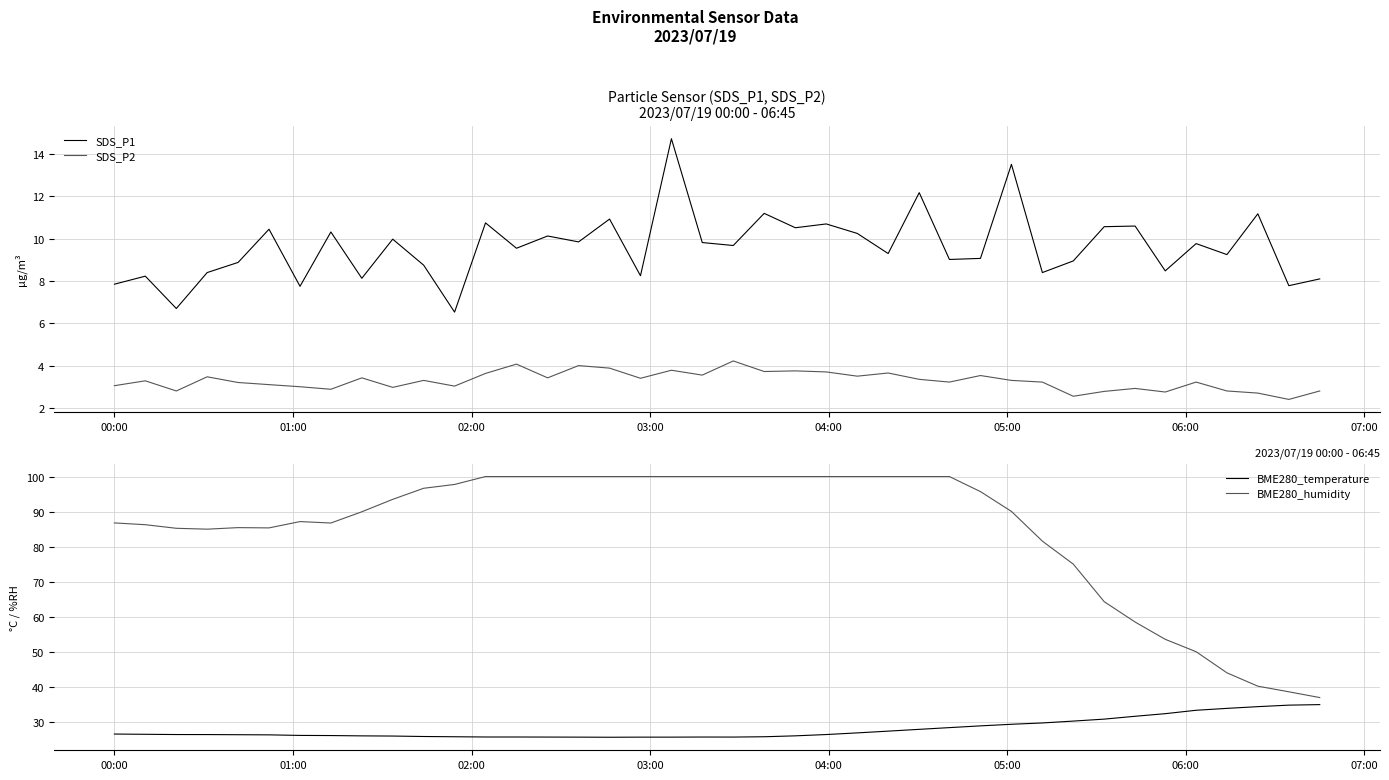

At how many categories does at least one series exceed 14?

40